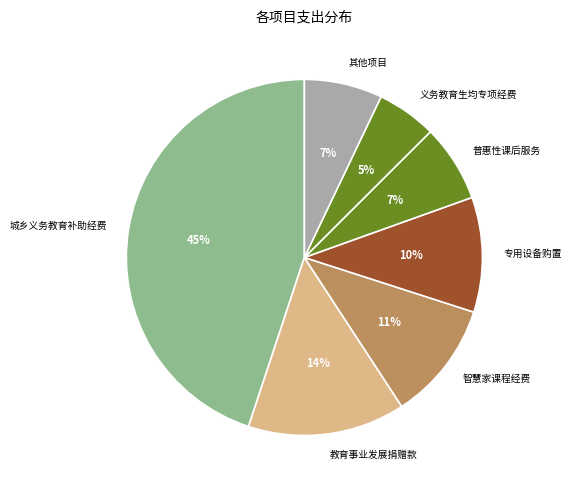

To the nearest percent, what portion does 智慧家课程经费 represent?

11%